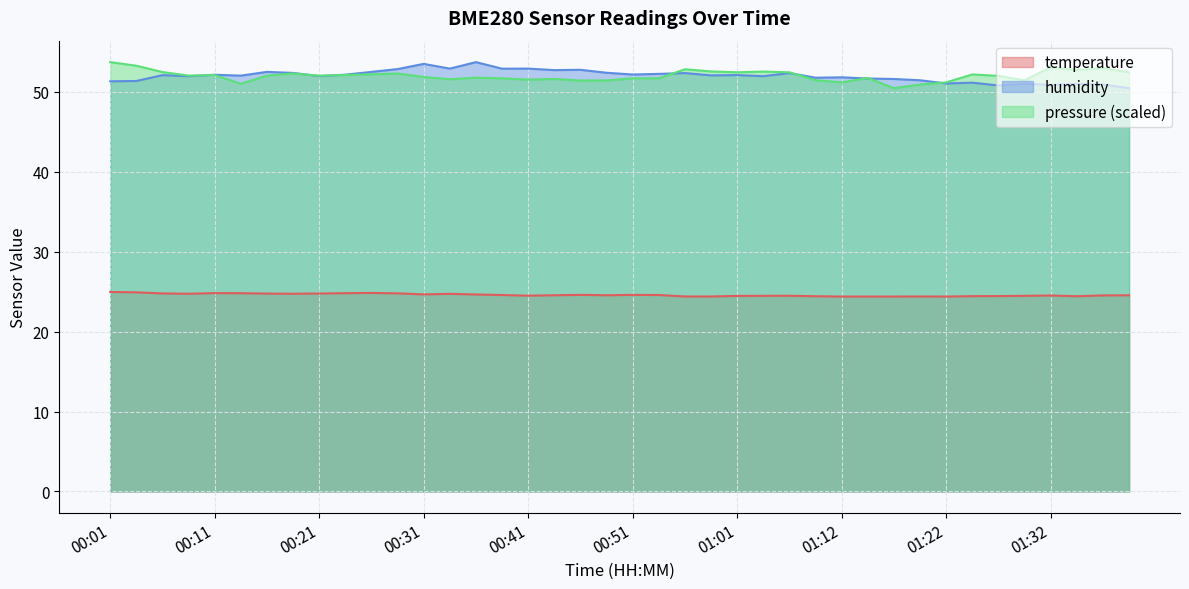

At which category is the sum across all series the highest?

00:36